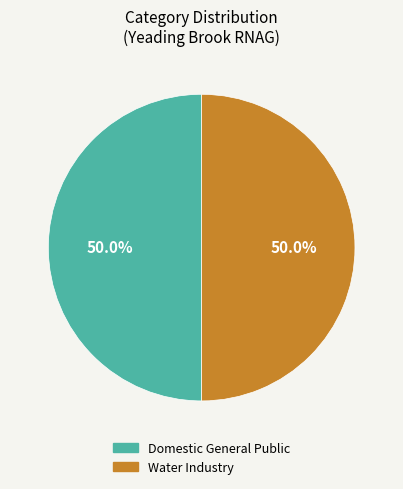

Approximately how many times larger is the value at Water Industry compared to Domestic General Public?

1.0